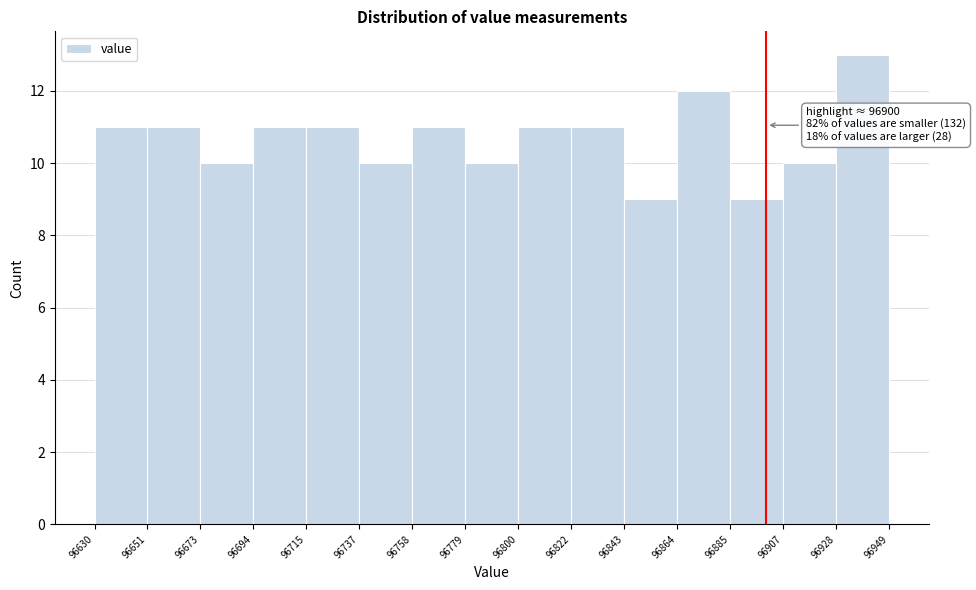

Over which range of the x-axis is the bar tallest?

96928 to 96949